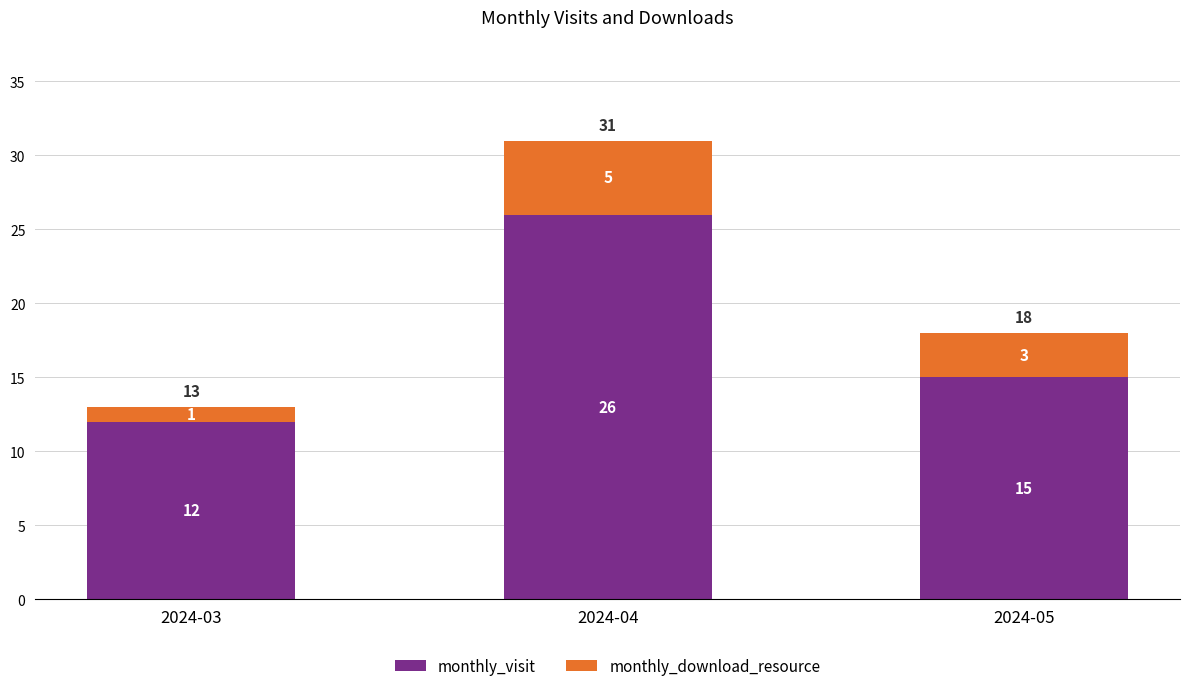

List the labels in order of monthly_visit value, smallest first.

2024-03, 2024-05, 2024-04